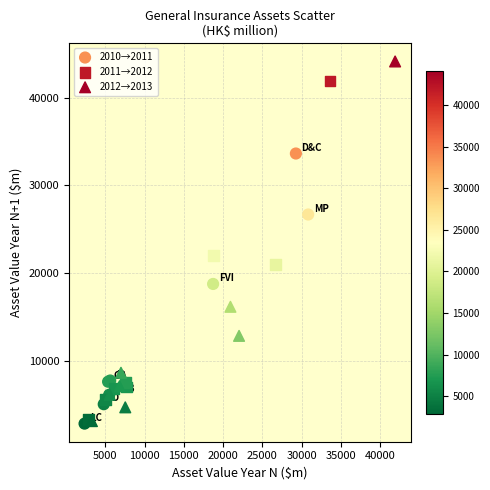

What are all the series names shown in the legend?

2010→2011, 2011→2012, 2012→2013